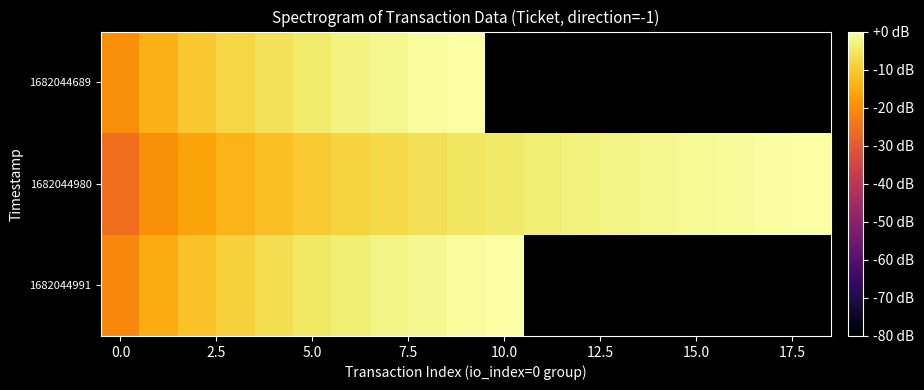

Which series has the largest range (max minus min)?

1682044980